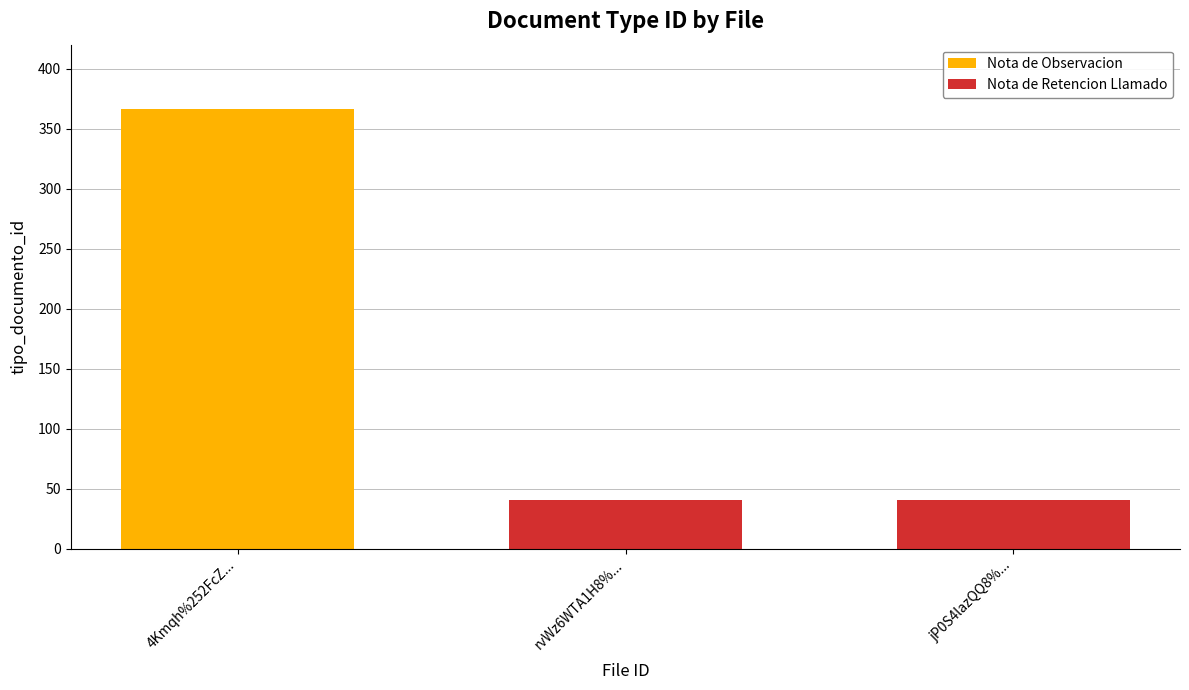

Between rvWz6WTA1H8%253D and 4Kmqh%252FcZ1Iw%253D, which is larger?

4Kmqh%252FcZ1Iw%253D